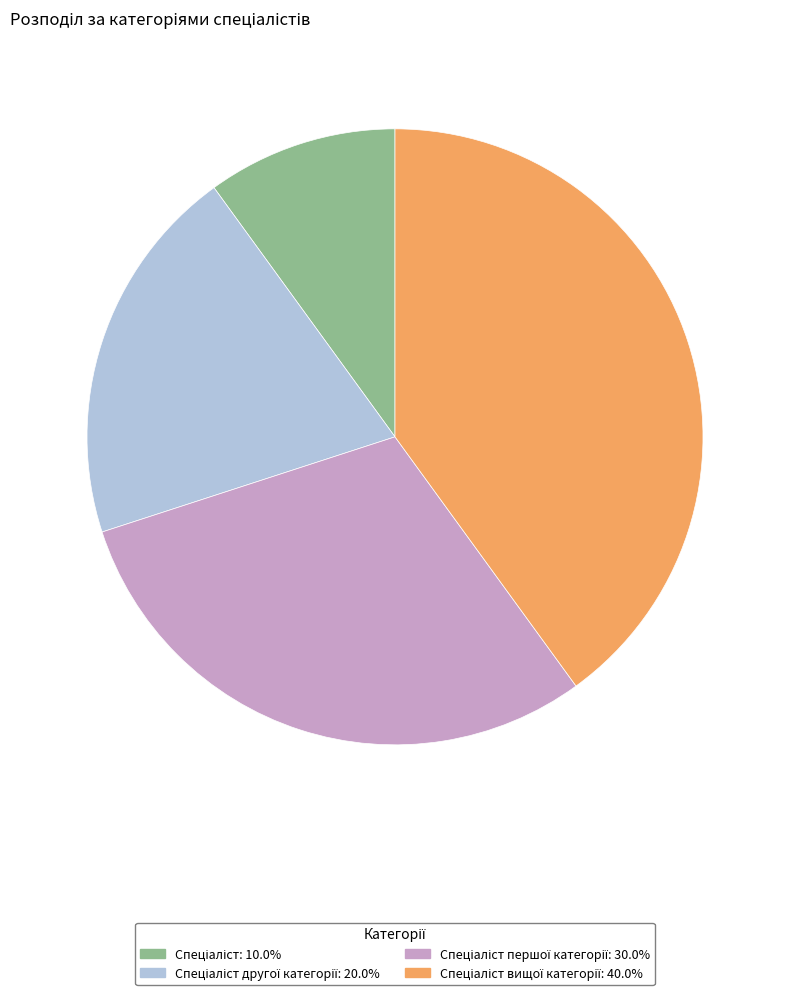

Is there a majority slice in this chart?

No